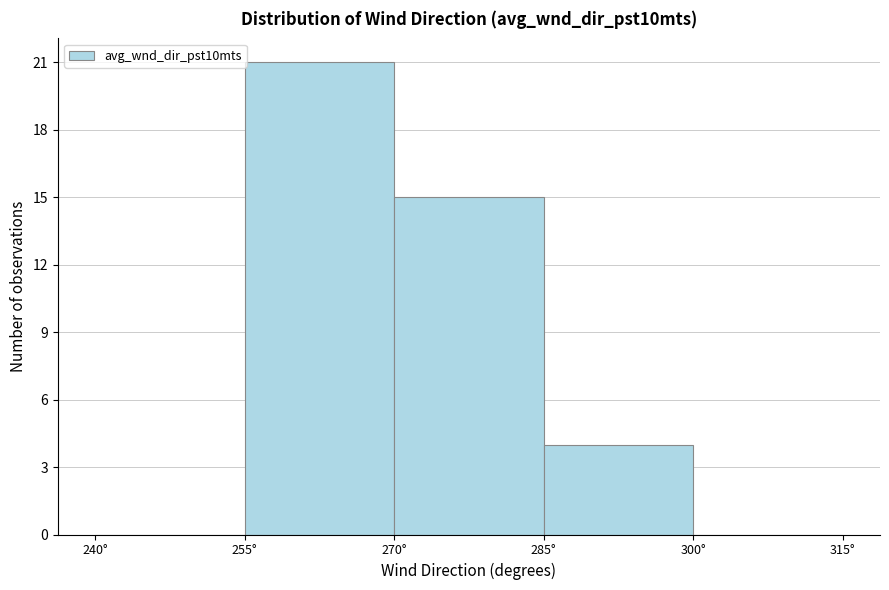

Reading left to right, transcribe this chart: for each bar, give the range it covers on the x-axis and its height. Neither the bar edges nor the heights are printed on the chart, so give them approximately, as read against the axes.

240 to 255: 0
255 to 270: 21
270 to 285: 15
285 to 300: 4
300 to 315: 0